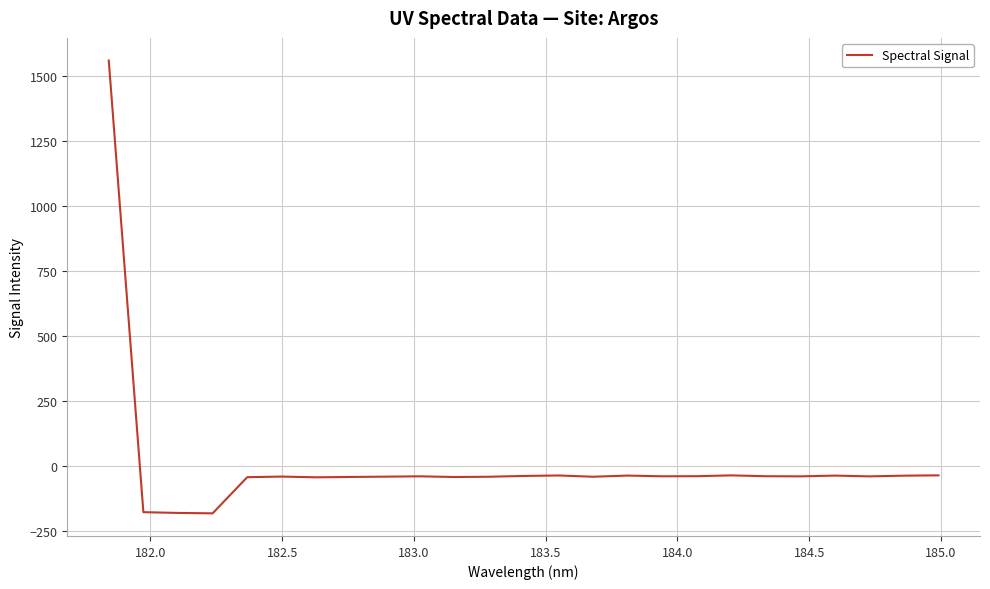

What is the difference between the maximum and minimum values?

1741.9